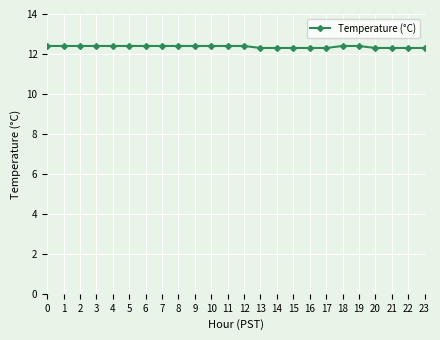

What is the sum of all values?

296.7